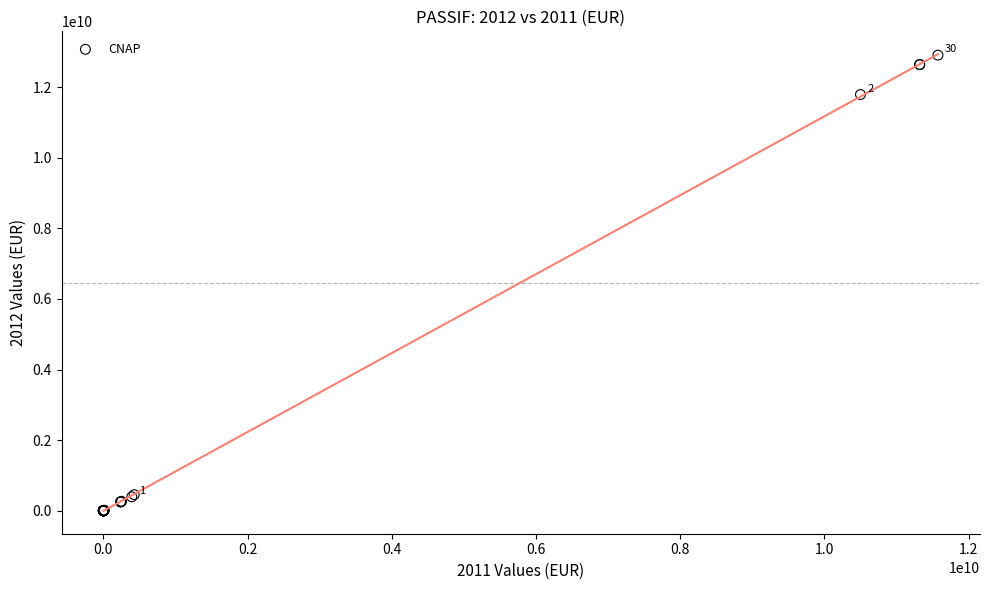

What Y value in the scatter plot is closest to 6455261767?

11794019968.6